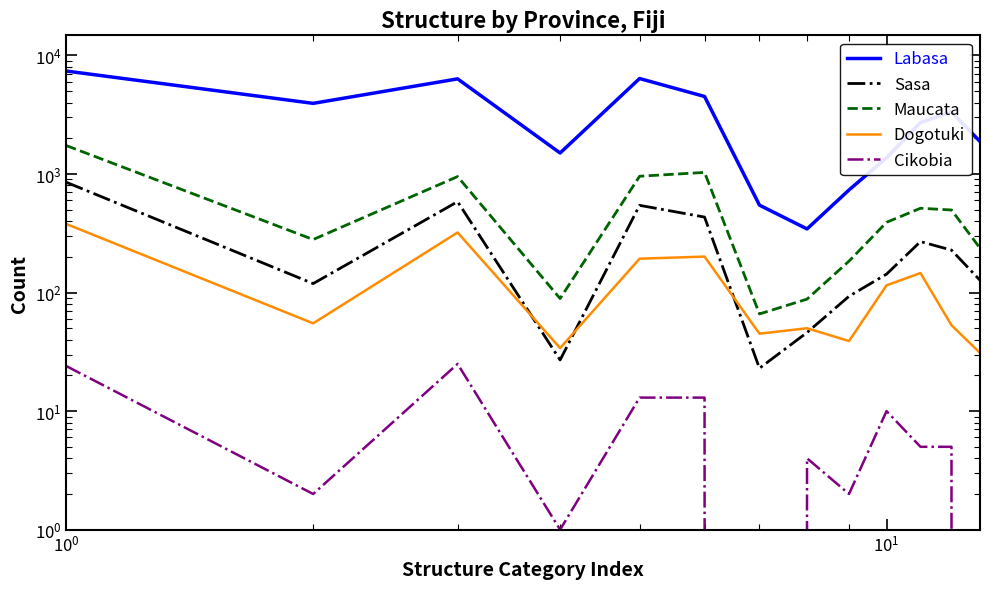

How many lines are shown in the chart?

5